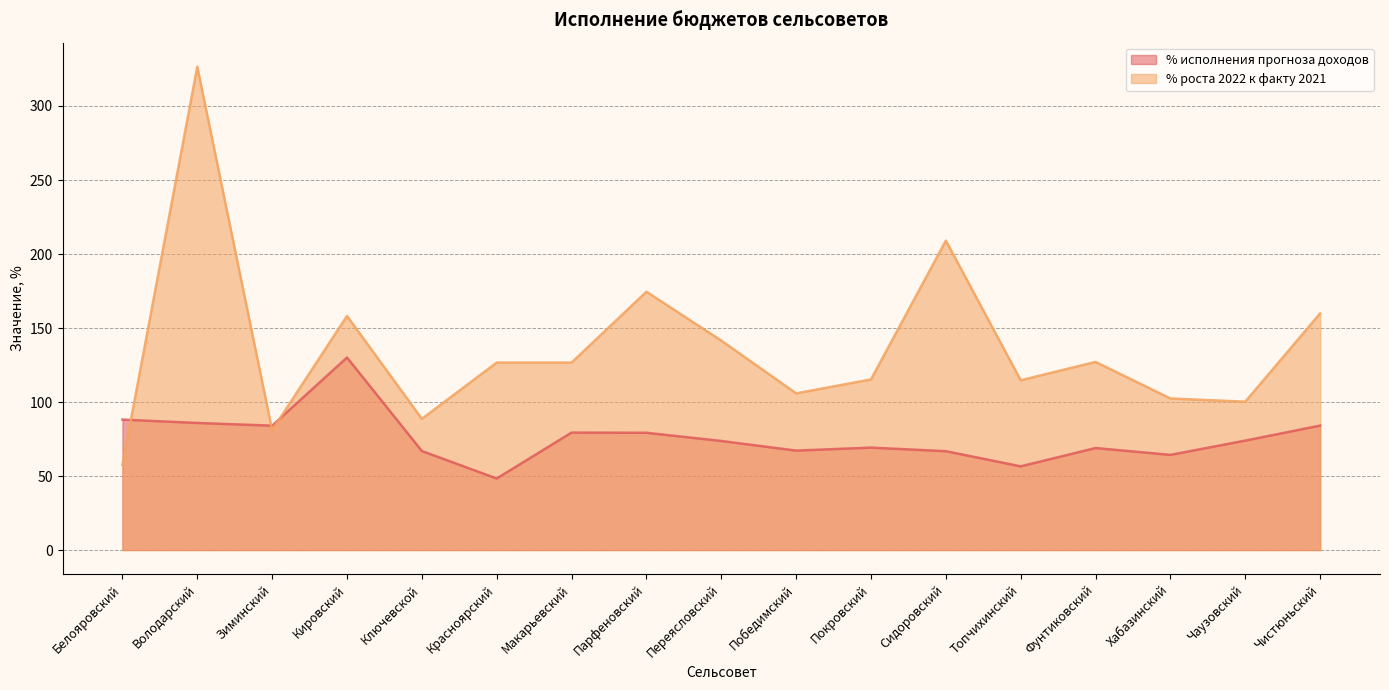

Does the chart have visible grid lines?

Yes